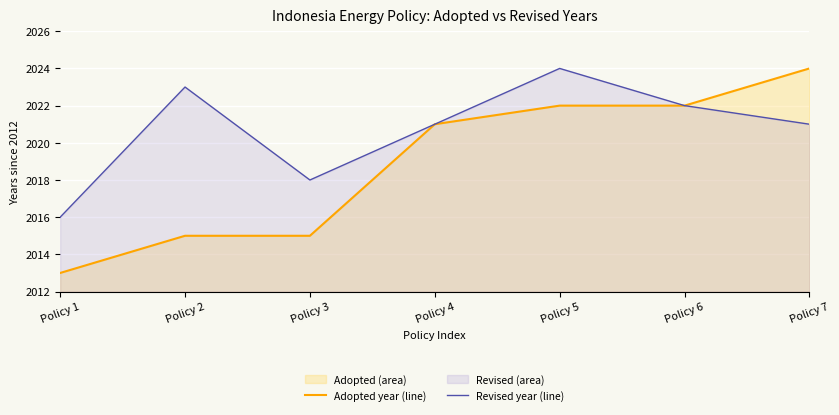

At which category is the sum across all series the highest?

Policy 5